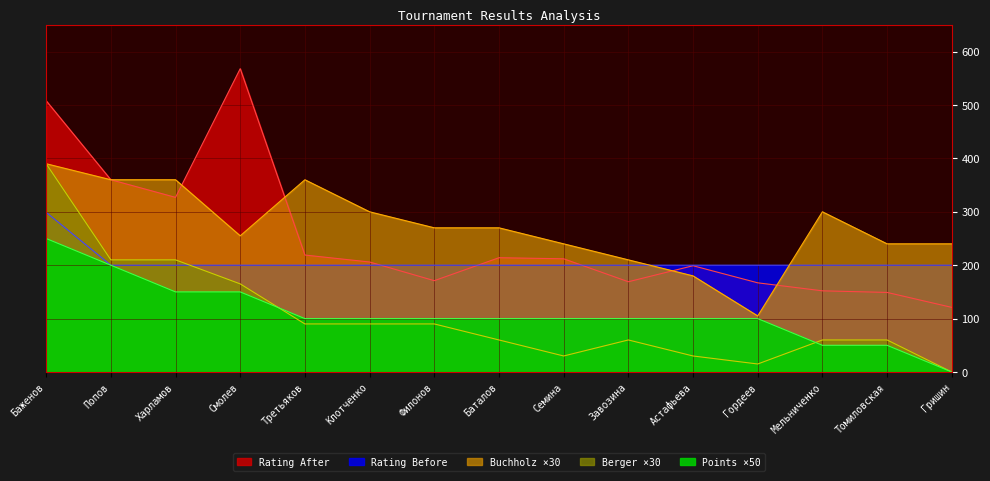

True or false: Berger has more than 2 interior local peaks.

False